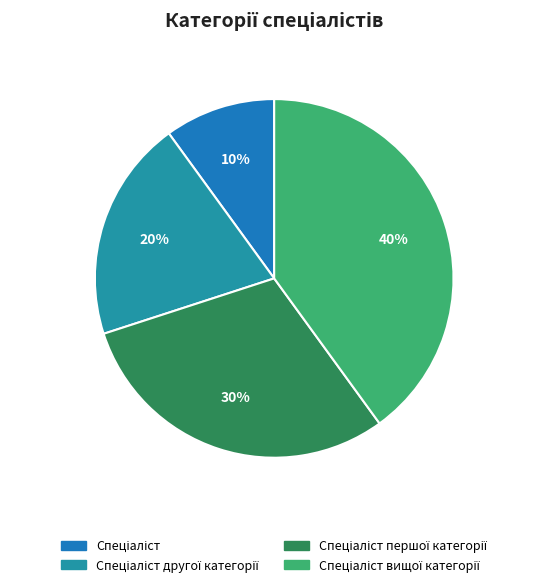

Is the sum of Спеціаліст вищої категорії and Спеціаліст другої категорії greater than half?

Yes